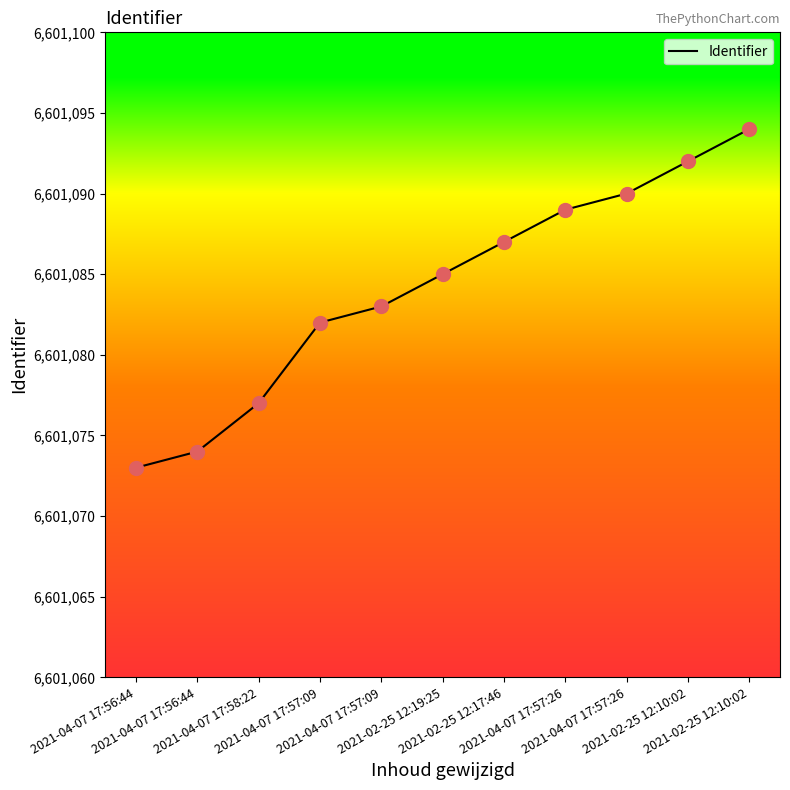

What is the change in value from 2021-04-07 17:56:44 to 2021-02-25 12:19:25?

+11